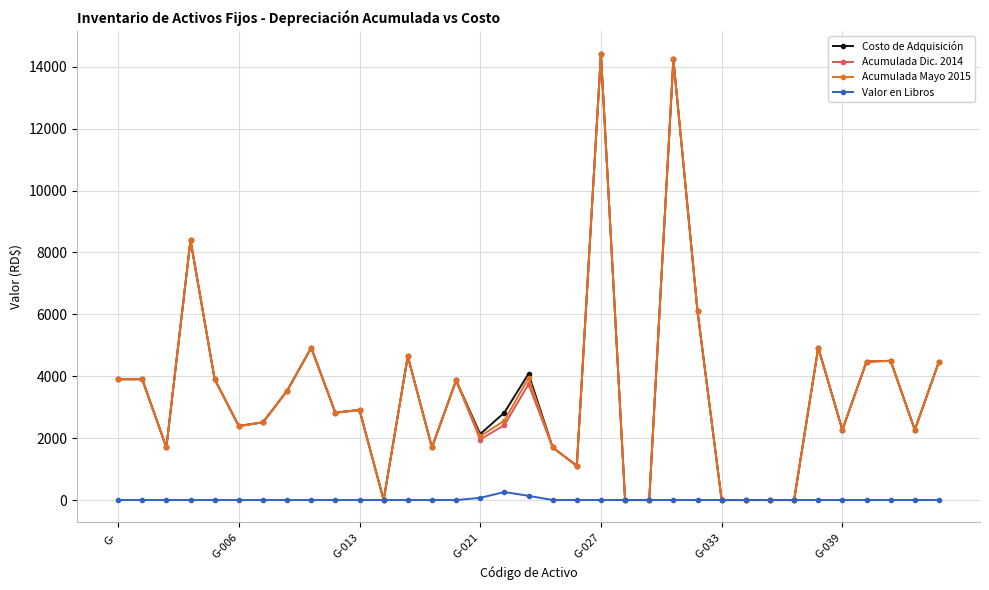

What is the value of the Costo de Adquisición point at the 4th from the left?

8400.0